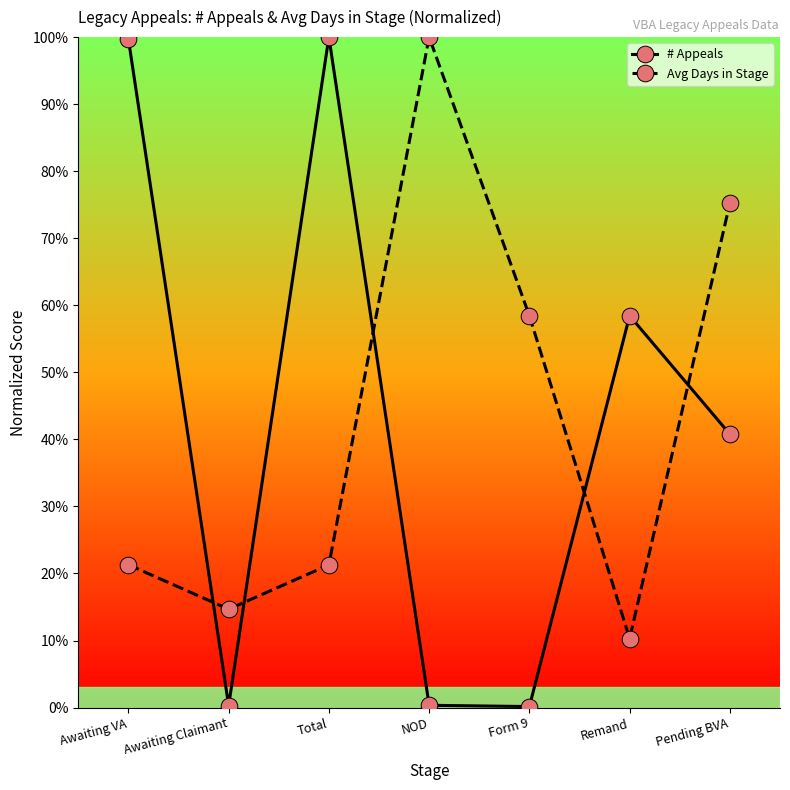

What is the minimum value for # Appeals?

0.1